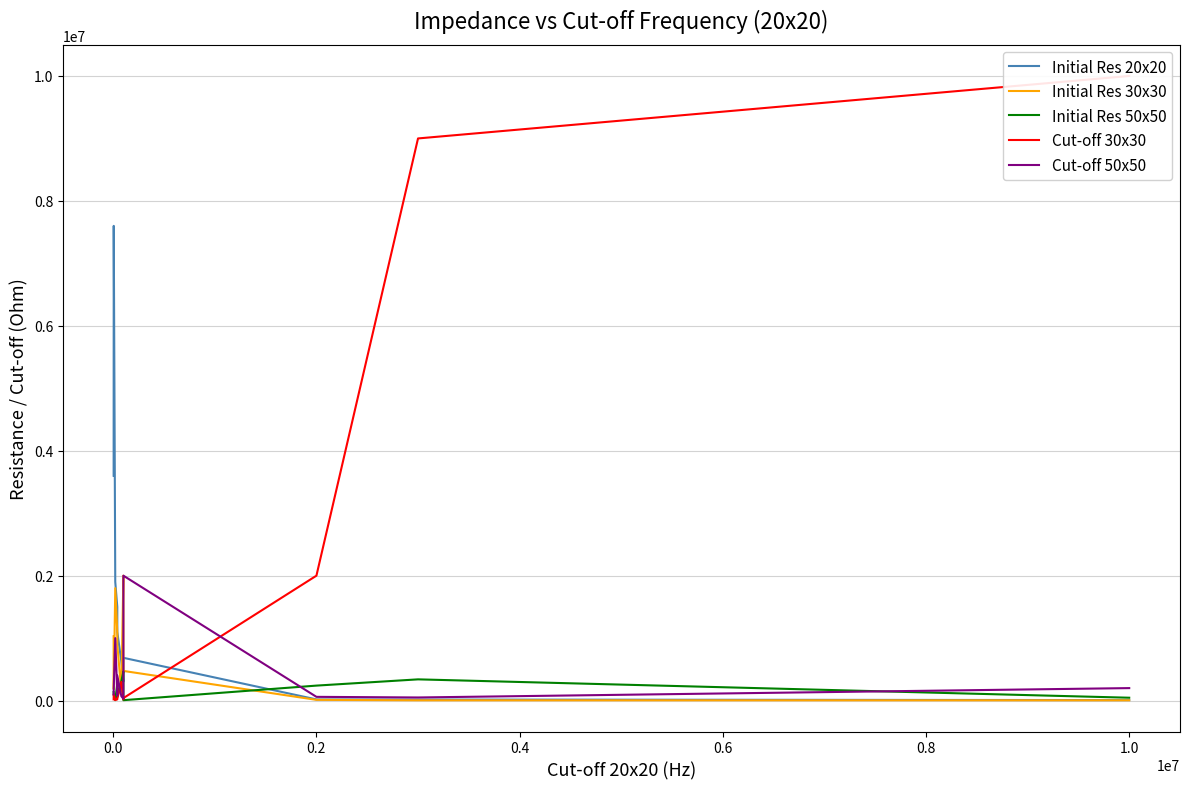

Reading left to right, list all the values displayed in this chart.

Initial Res 20x20: 3600000	7600000	1900000	1500000	1100000	624000	304000	685000	19000	17000	8000
Initial Res 30x30: 1030000	182000	1800000	1100000	899000	145000	2000000	475000	12000	4700	4700
Initial Res 50x50: 137000	92000	6600	270000	60000	310000	465000	6700	240000	340000	46000
Cut-off 30x30: 20000	100000	9000	20000	30000	300000	20000	40000	2000000	9000000	10000000
Cut-off 50x50: 100000	200000	1000000	80000	400000	70000	30000	2000000	60000	50000	200000